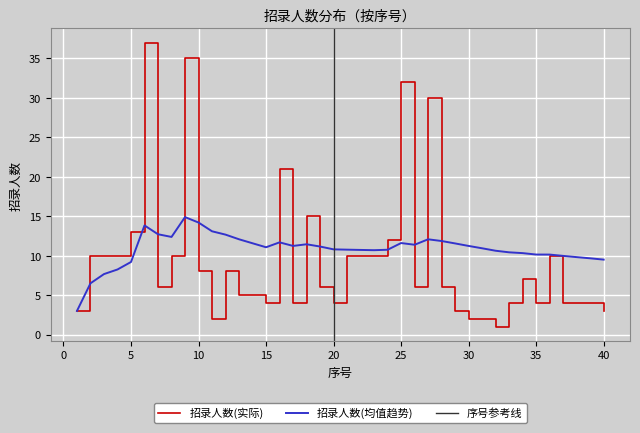

List the labels in order of value, smallest first.

32, 11, 30, 31, 1, 29, 40, 15, 17, 20, 33, 35, 37, 38, 39, 13, 14, 7, 19, 26, 28, 34, 10, 12, 2, 3, 4, 8, 21, 22, 23, 36, 24, 5, 18, 16, 27, 25, 9, 6